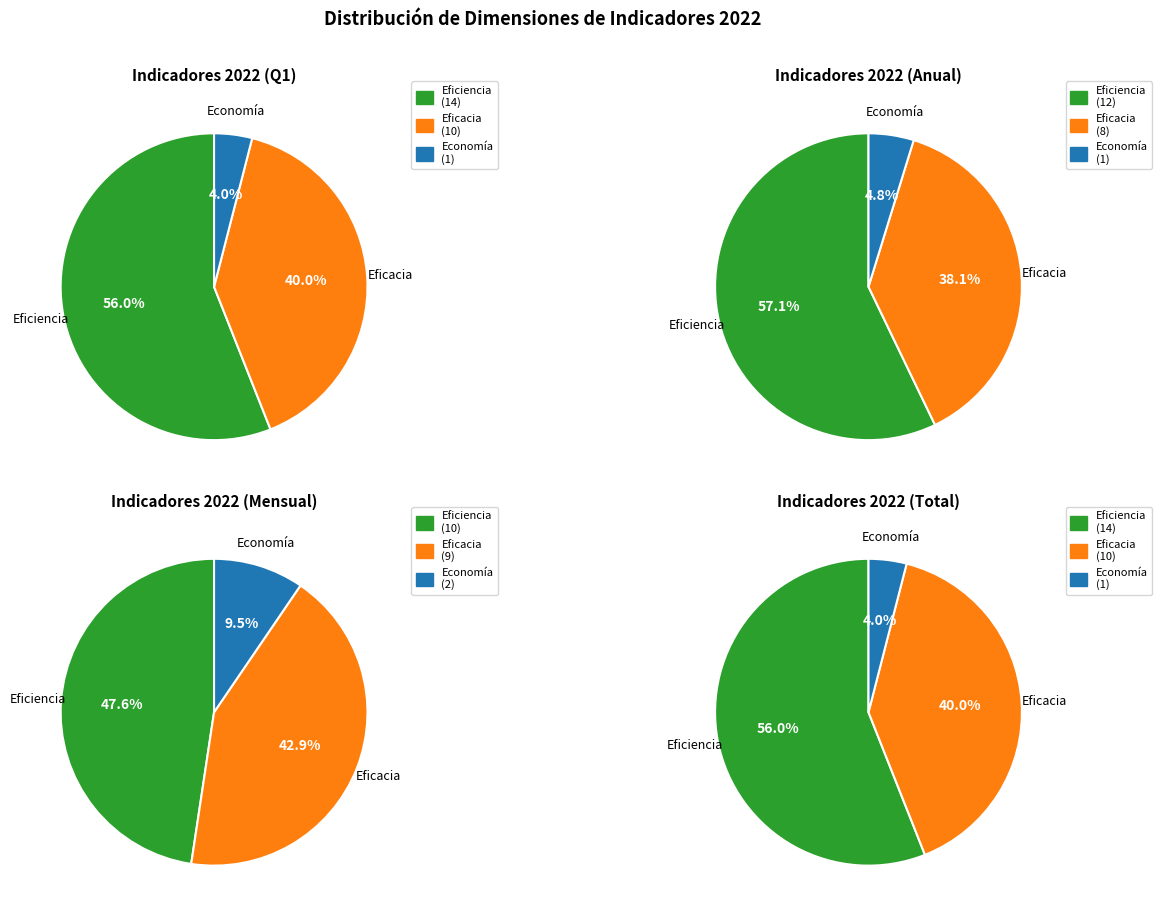

True or false: Eficacia accounts for 35% of the total.

False